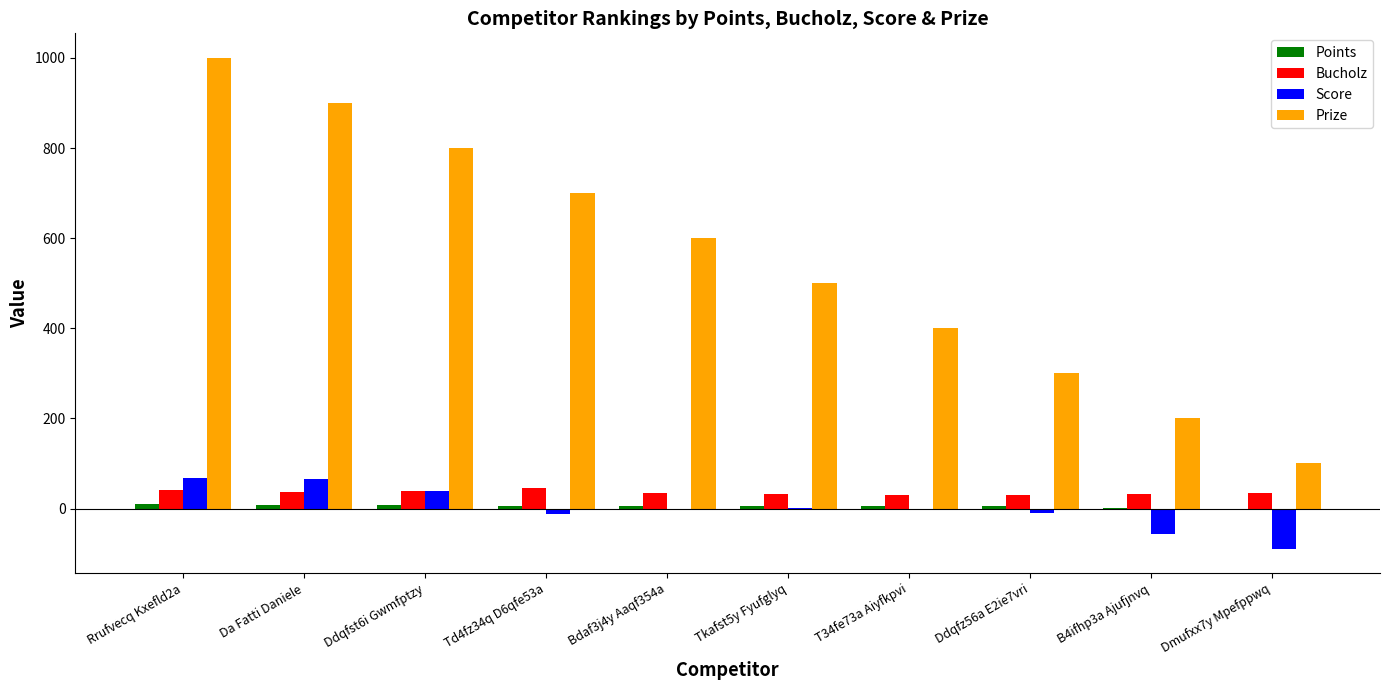

Which series has the largest total across all categories?

Prize